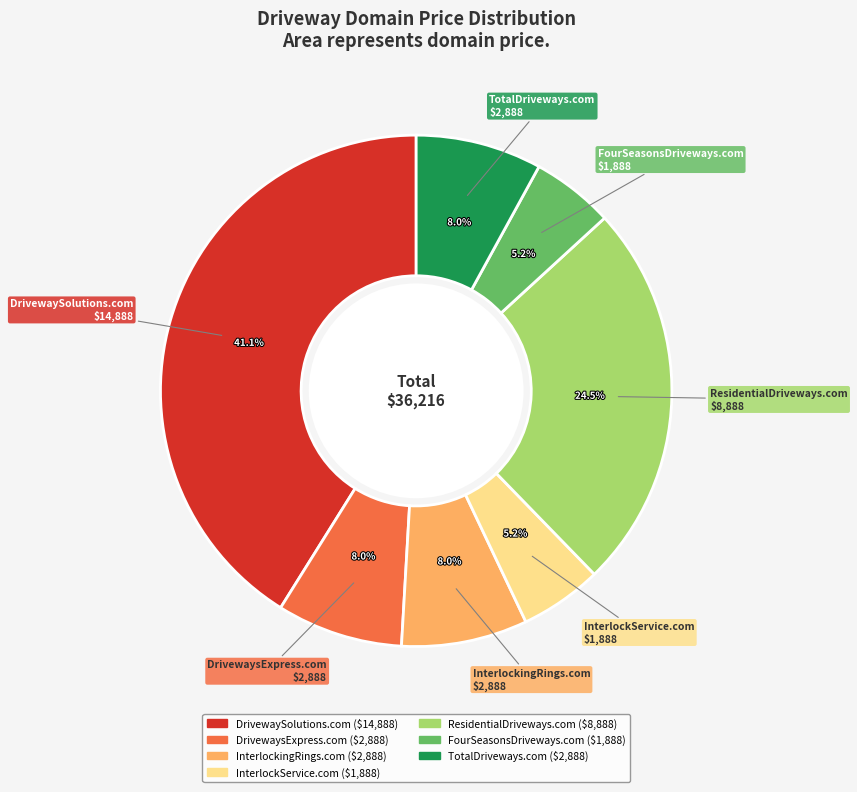

Count the number of slices in the pie.

7